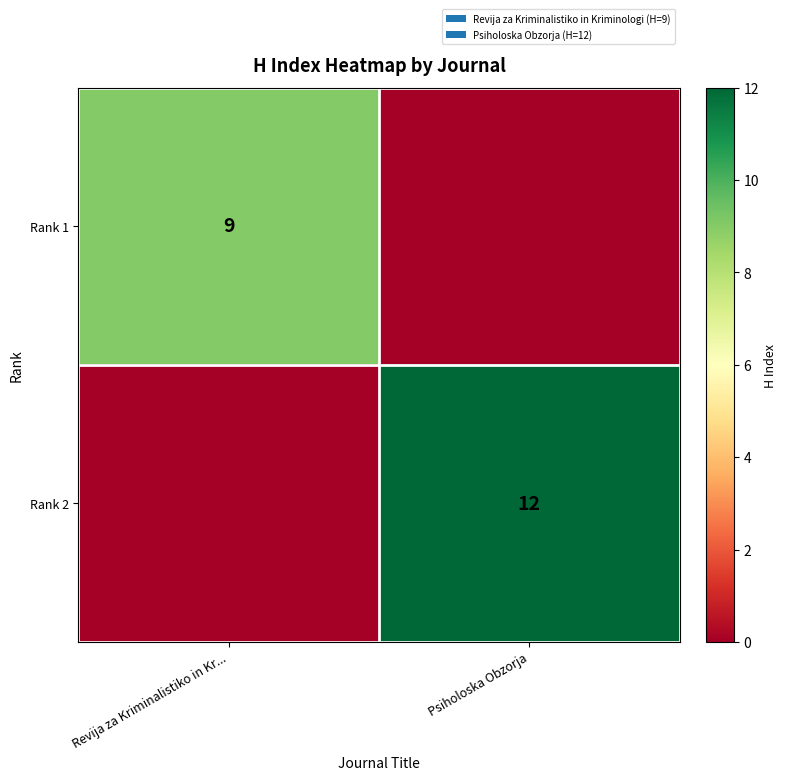

The value of Rank 2 at Psiholoska Obzorja is 12. True or false?

True